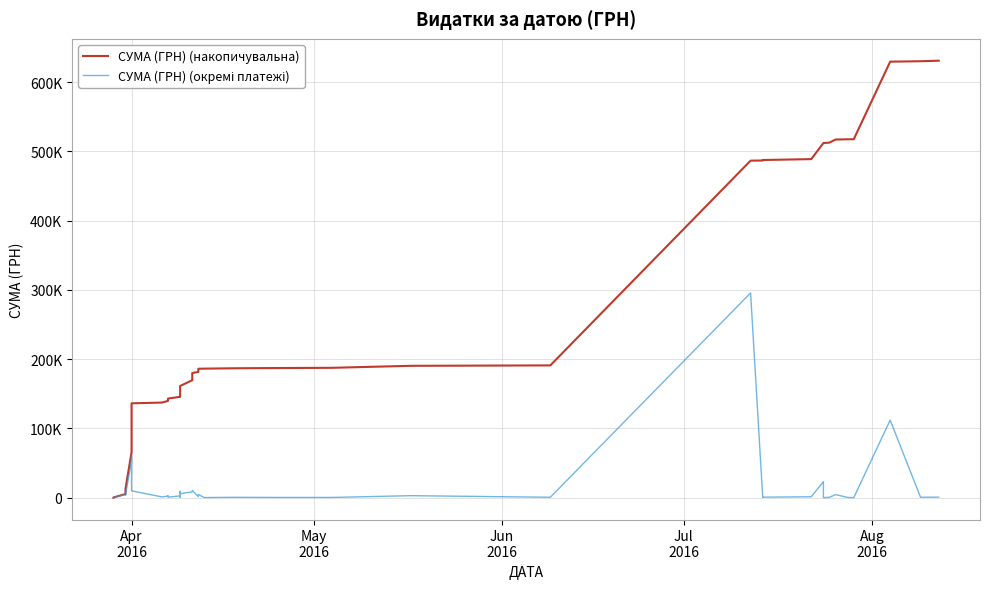

True or false: СУМА (ГРН) (окремі платежі) and СУМА (ГРН) (накопичувальна) cross at least once.

False